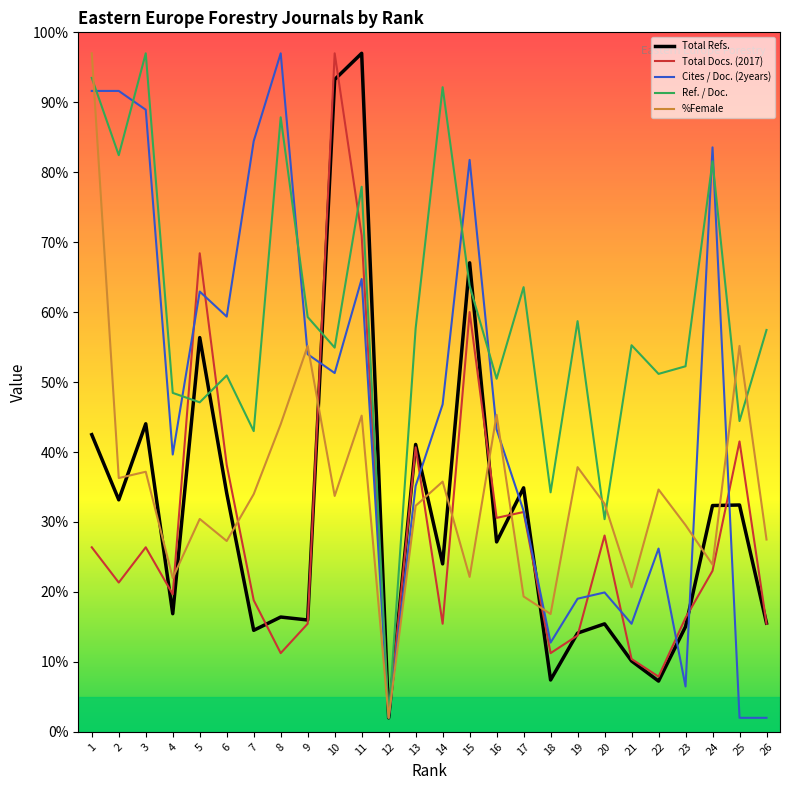

Rank the series at 6 from highest to lowest value.

Cites / Doc. (2years), Ref. / Doc., Total Docs. (2017), Total Refs., %Female